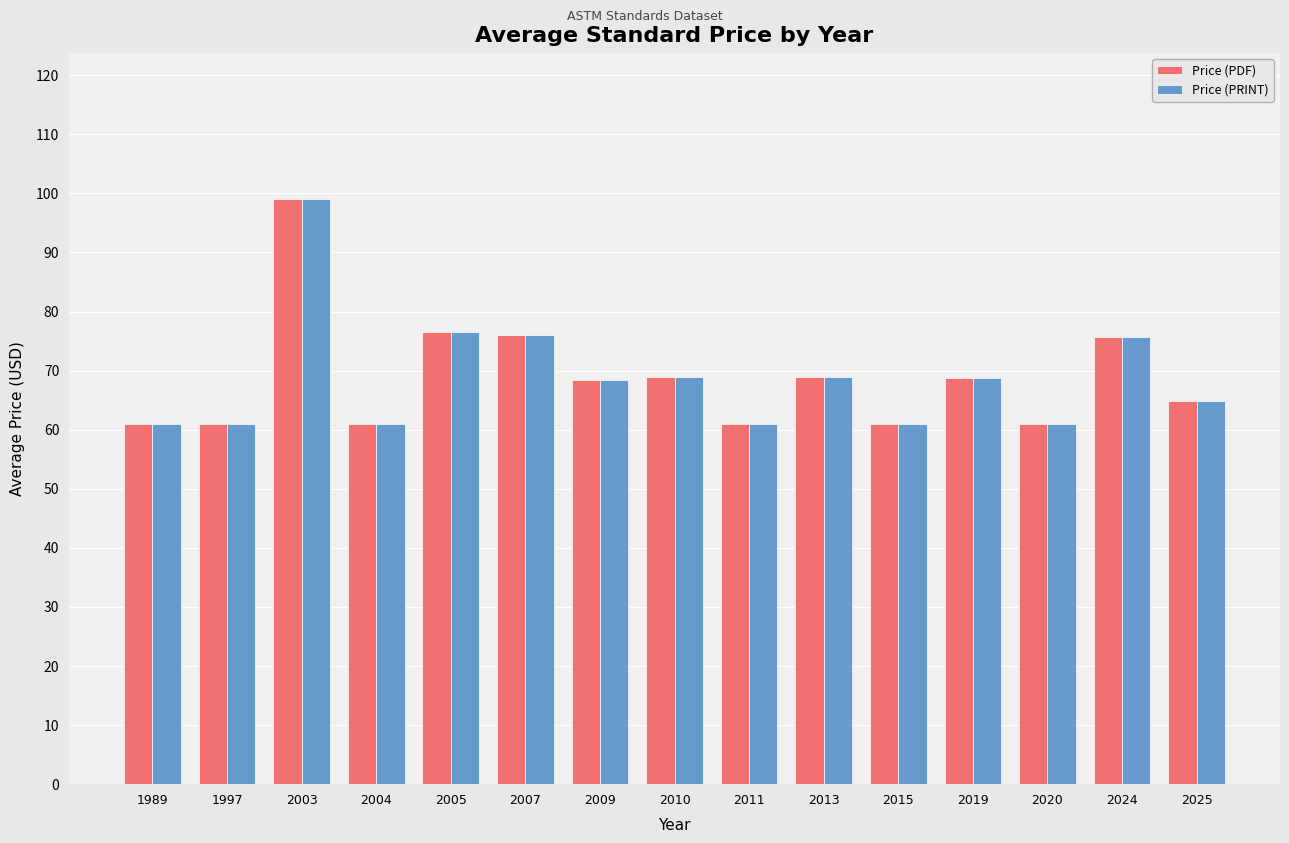

True or false: Price (PDF) has a value of 69.0 at 2013.

True